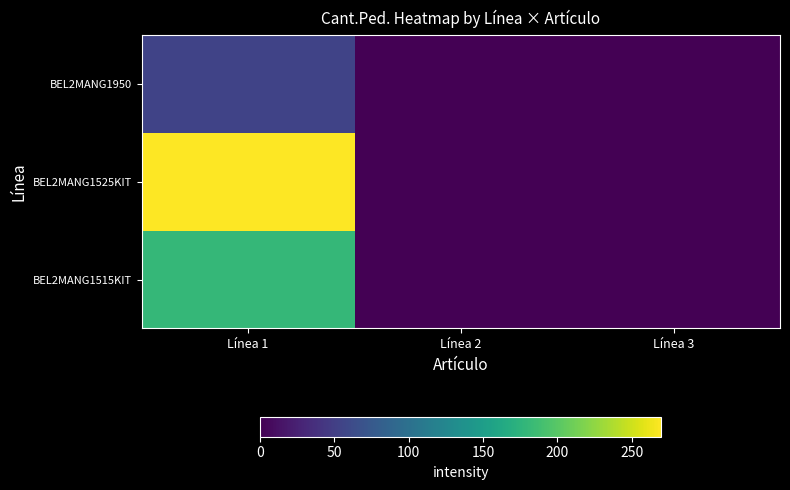

Reading left to right, what are all the values shown in this chart?

BEL2MANG1515KIT: Línea 1=180	Línea 2=0	Línea 3=0
BEL2MANG1525KIT: Línea 1=270	Línea 2=0	Línea 3=0
BEL2MANG1950: Línea 1=54	Línea 2=0	Línea 3=0